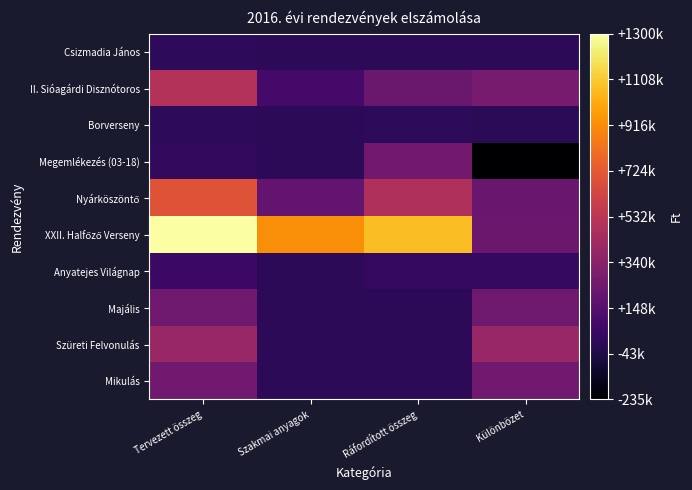

Reading left to right, extract all data points from this chart.

Csizmadia János: Tervezett összeg=5000	Szakmai anyagok=0	Ráfordított összeg=0	Különbözet=150
II. Sióagárdi Disznótoros: Tervezett összeg=500000	Szakmai anyagok=85714	Ráfordított összeg=226086	Különbözet=273914
Borverseny: Tervezett összeg=5000	Szakmai anyagok=0	Ráfordított összeg=9046	Különbözet=-4046
Megemlékezés (03-18): Tervezett összeg=20000	Szakmai anyagok=0	Ráfordított összeg=255128	Különbözet=-235128
Nyárköszöntő: Tervezett összeg=700000	Szakmai anyagok=194744	Ráfordított összeg=481927	Különbözet=218073
XXII. Halfőző Verseny: Tervezett összeg=1300000	Szakmai anyagok=920238	Ráfordított összeg=1071429	Különbözet=228571
Anyatejes Világnap: Tervezett összeg=50000	Szakmai anyagok=0	Ráfordított összeg=26422	Különbözet=23578
Majális: Tervezett összeg=240000	Szakmai anyagok=0	Ráfordított összeg=0	Különbözet=240000
Szüreti Felvonulás: Tervezett összeg=400000	Szakmai anyagok=0	Ráfordított összeg=0	Különbözet=400000
Mikulás: Tervezett összeg=250000	Szakmai anyagok=0	Ráfordított összeg=0	Különbözet=250000